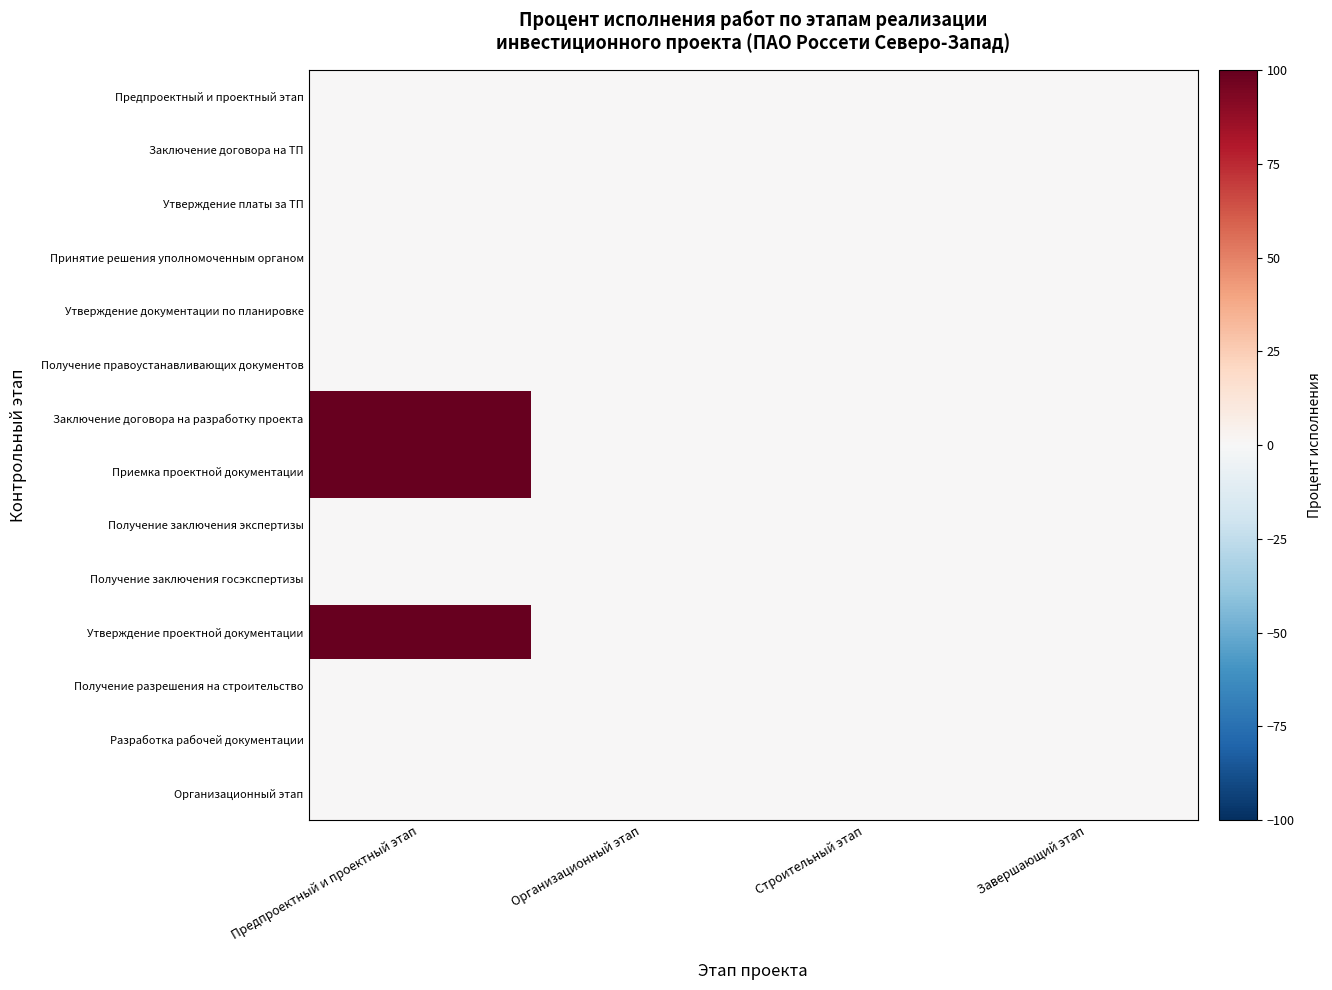

What is the spread (max minus min) of values at Предпроектный и проектный этап?

100